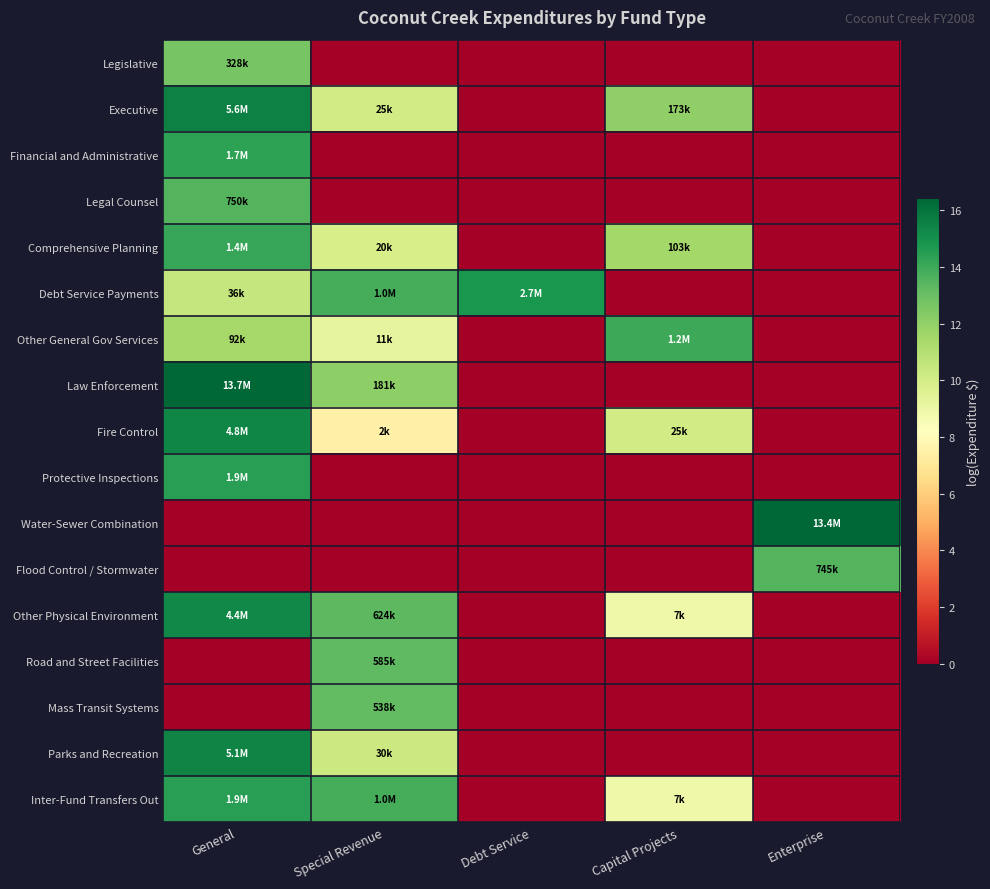

Which series has the widest spread of values?

Law Enforcement